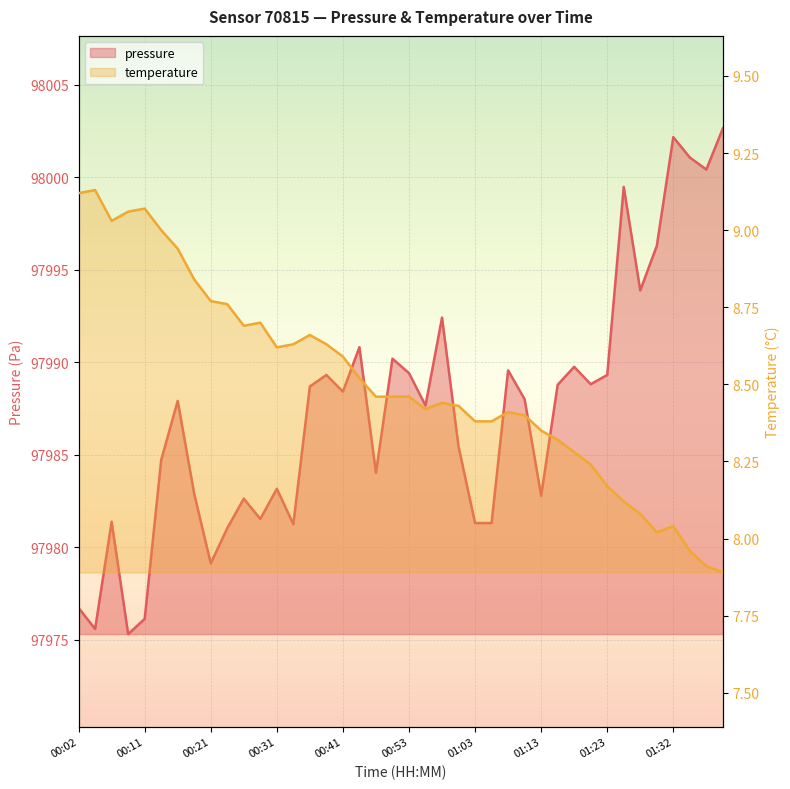

Is the value of pressure at 01:05 greater than the value of temperature at 01:03?

Yes